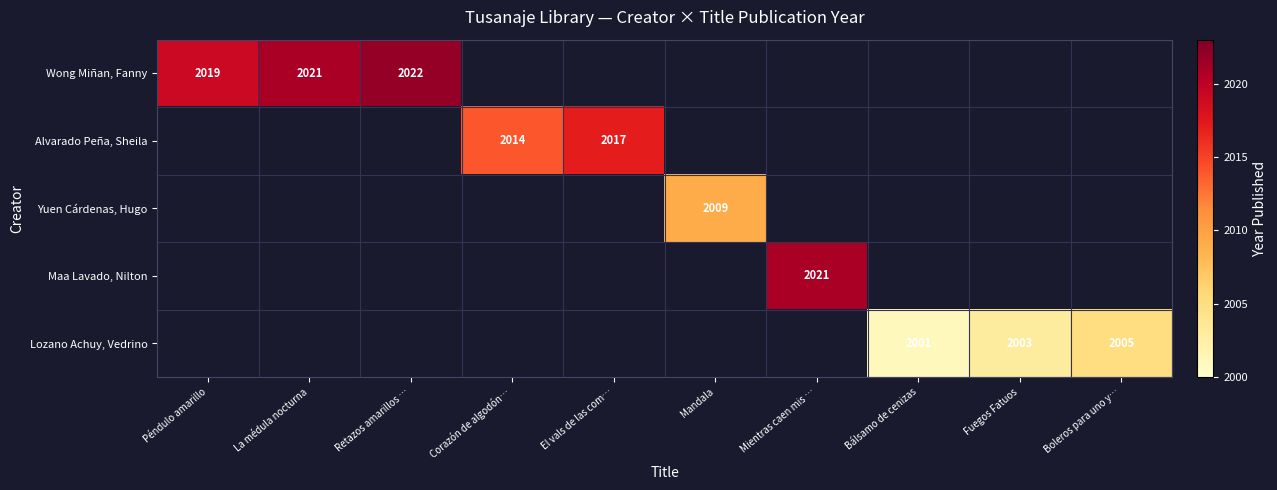

Is it true that Alvarado Peña, Sheila equals 3144 at Corazón de algodón…?

False